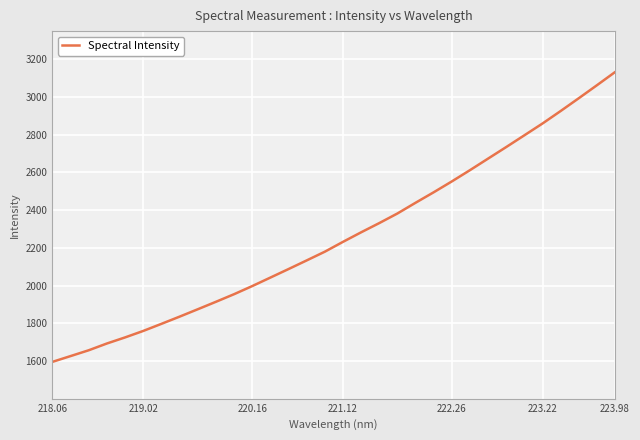

What is the smallest value displayed?

1595.3